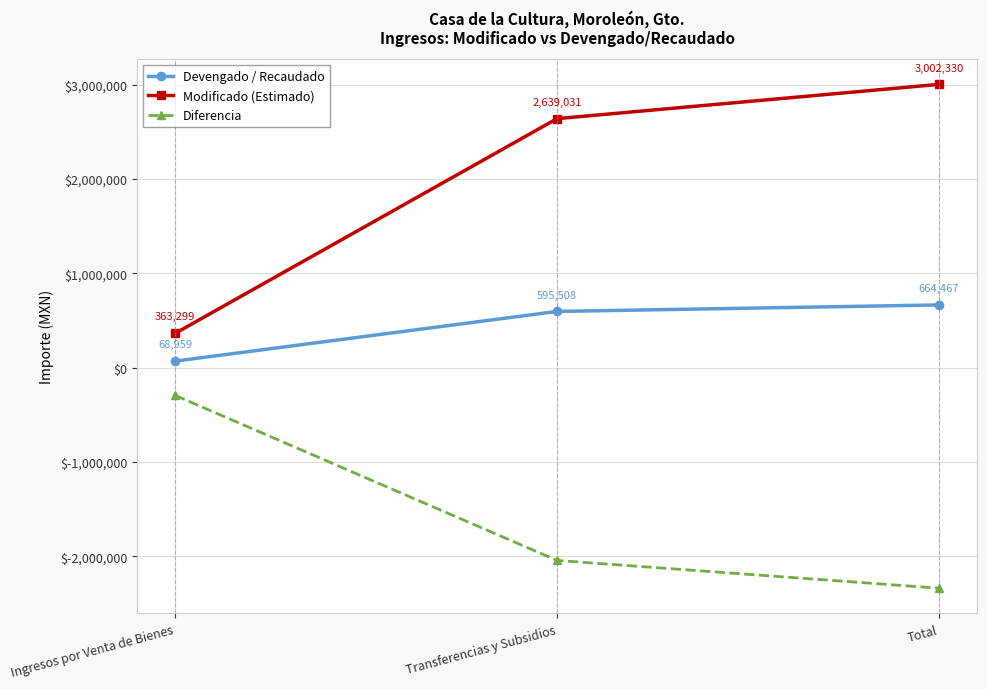

What is the average value of the Modificado (Estimado) series?

2001553.3